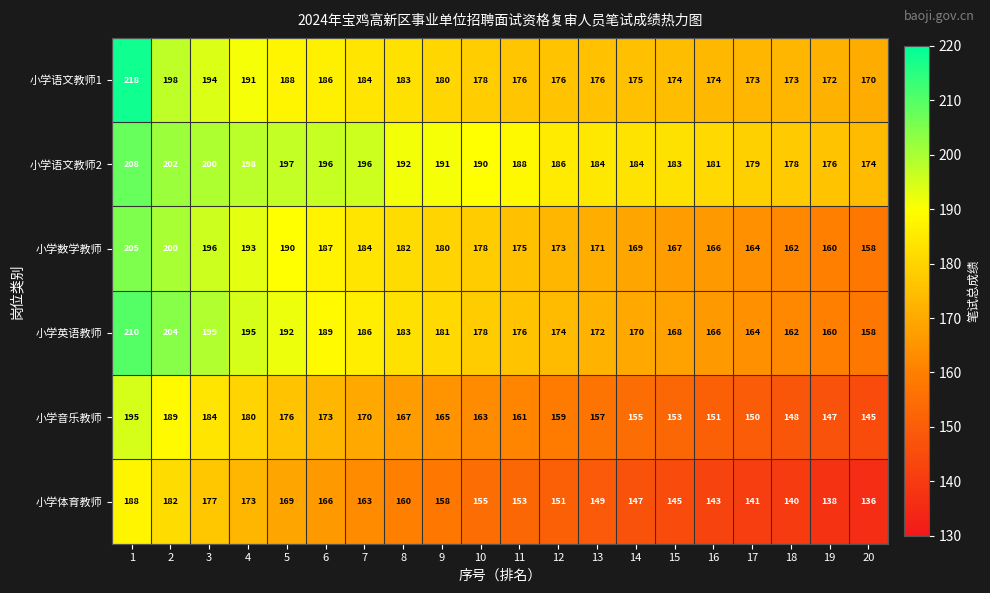

How many data points does each series have?

20